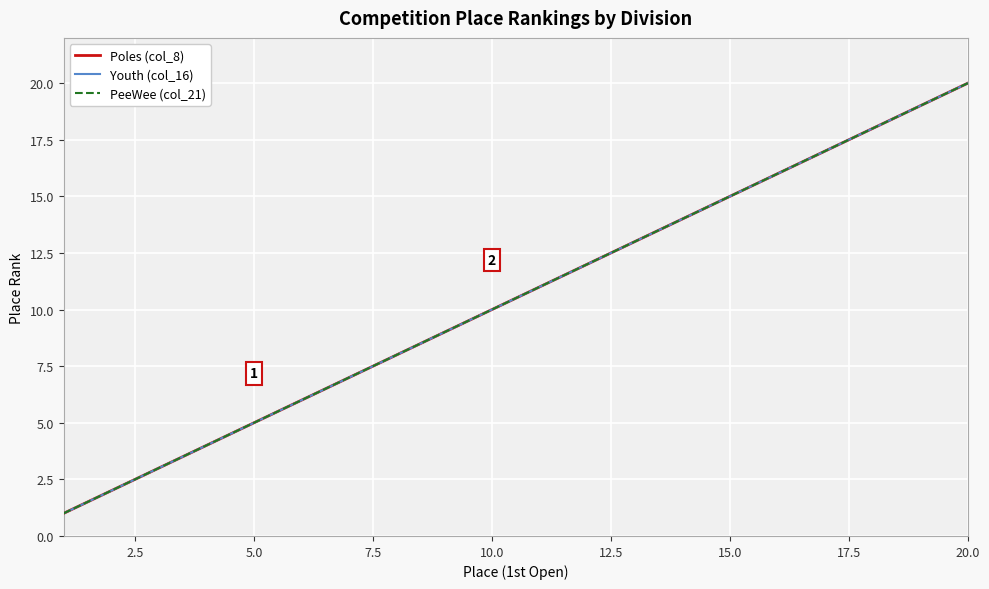

Does the chart display data point markers on the line(s)?

No